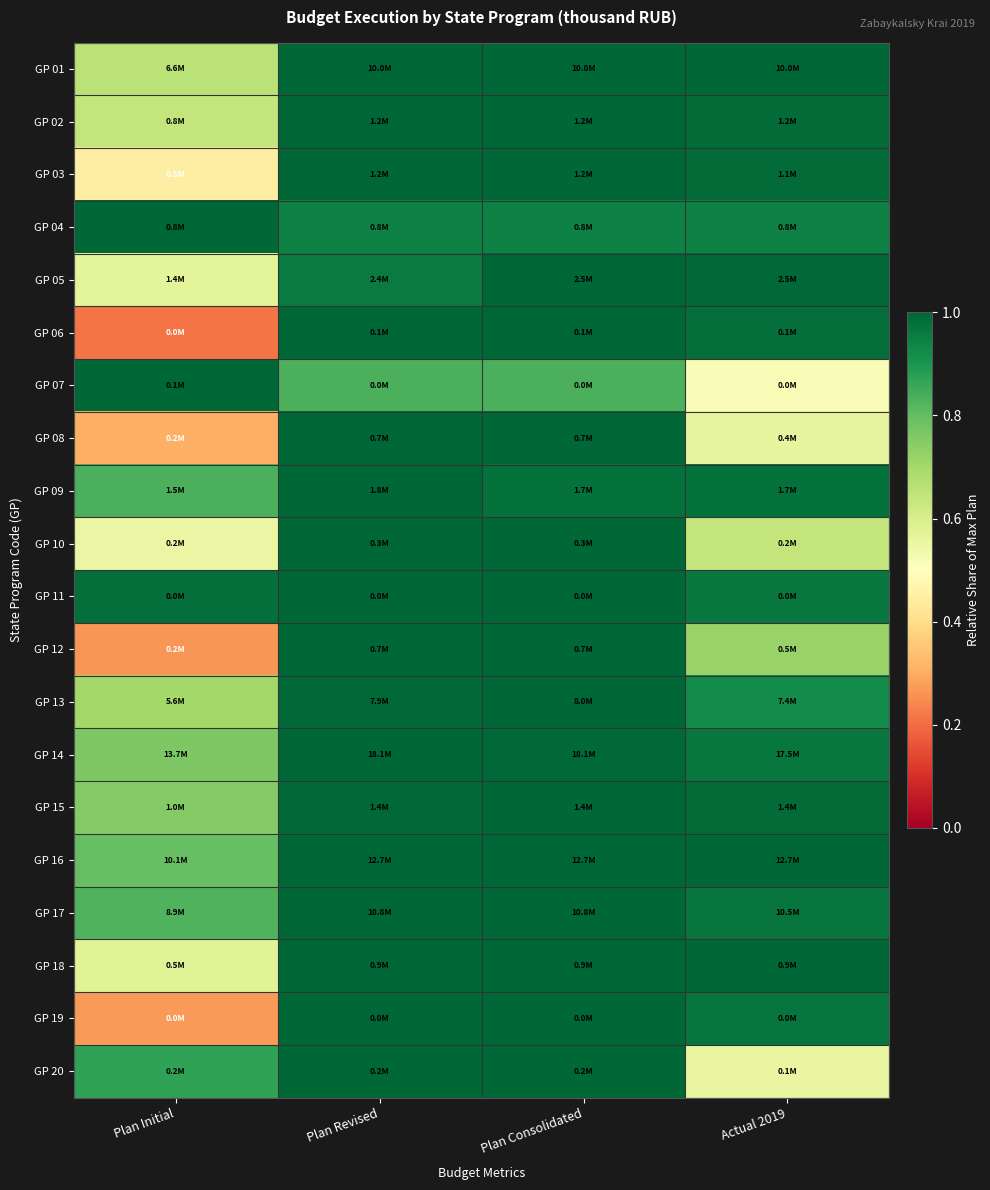

At which category is the sum across all series the highest?

Plan Consolidated